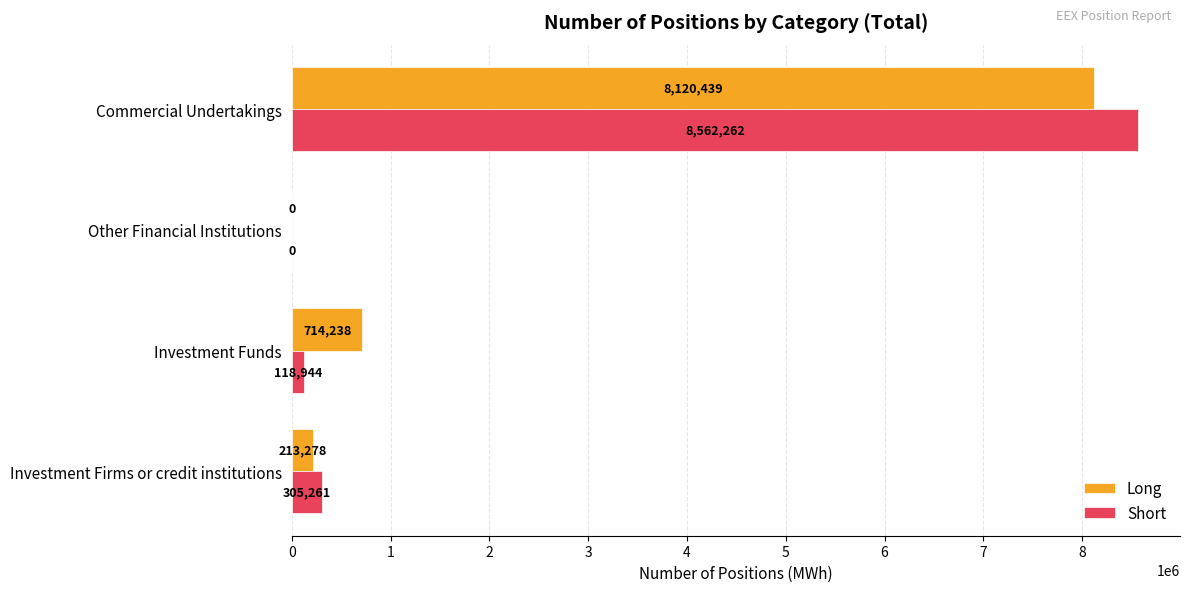

What is the total value across all series at Commercial Undertakings?

16682701